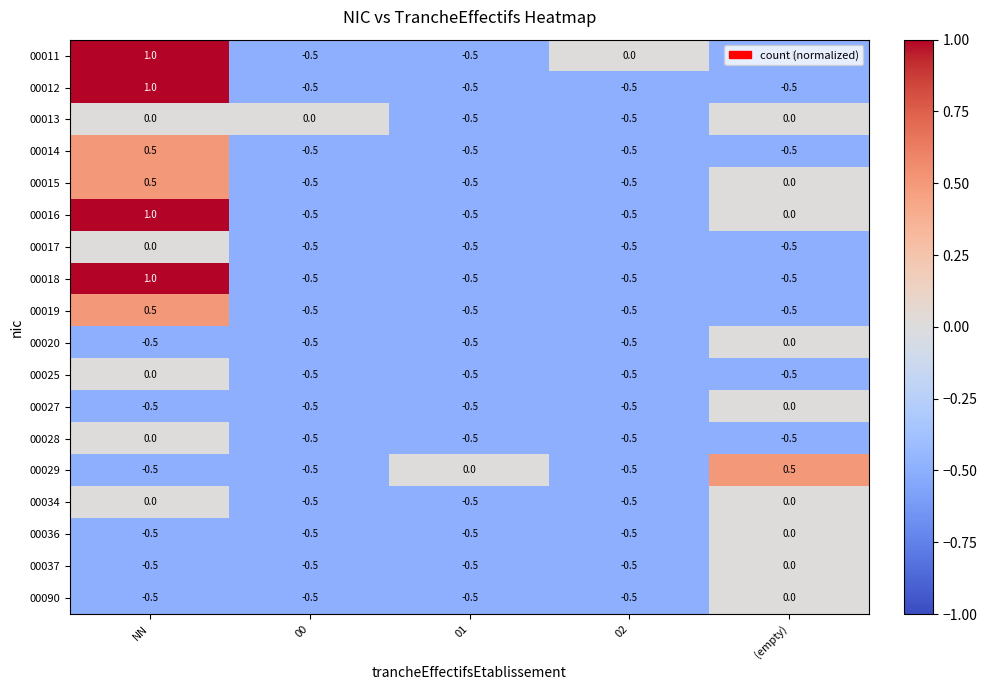

What is the total value across all series at NN?

2.5